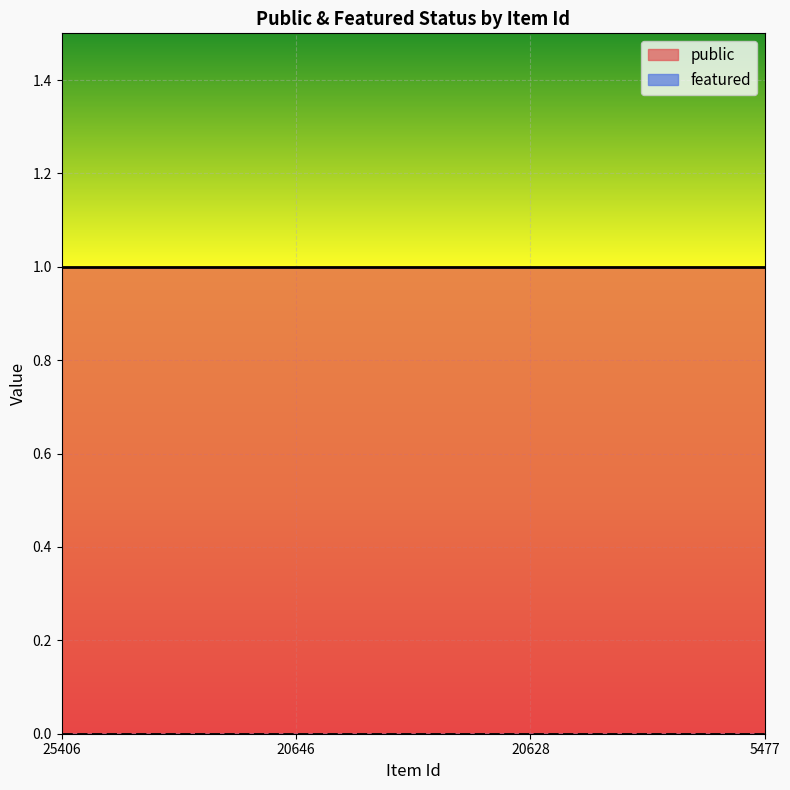

Reading left to right, transcribe all the data shown in this chart.

public: 25406=1	20646=1	20628=1	5477=1
featured: 25406=0	20646=0	20628=0	5477=0